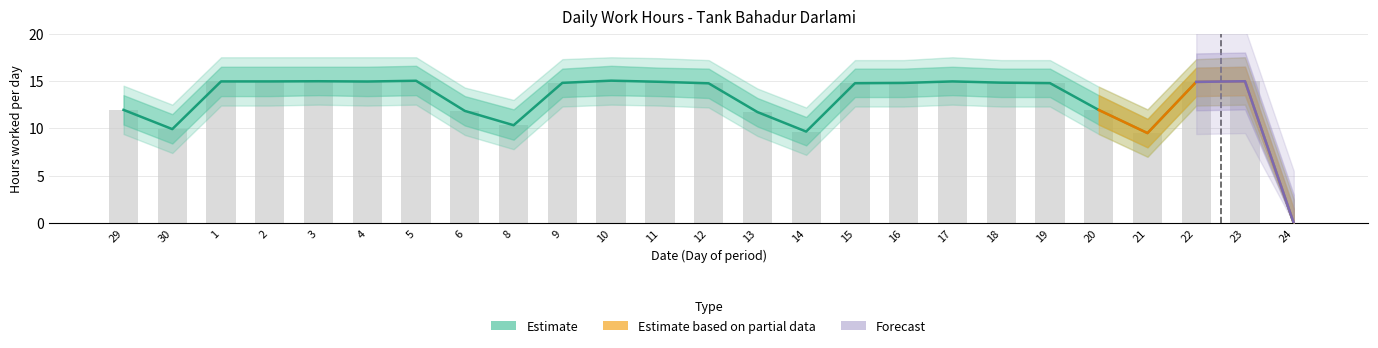

The value of Low_lower at 29 is 10.4. True or false?

True